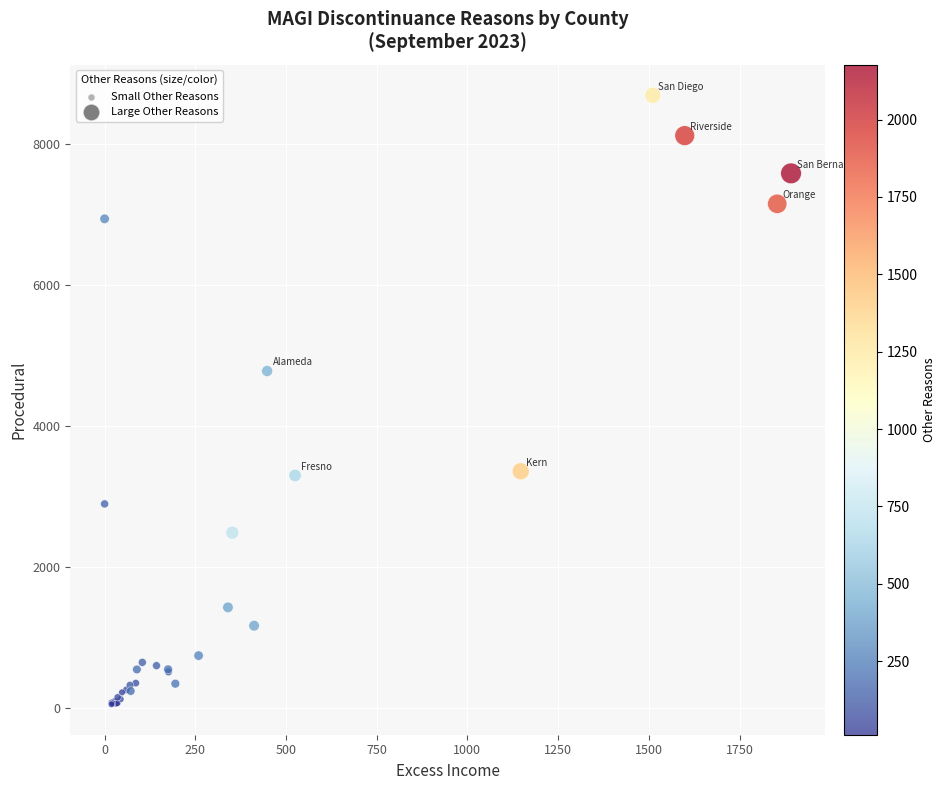

What Y value in the scatter plot is closest to 4371?

4779